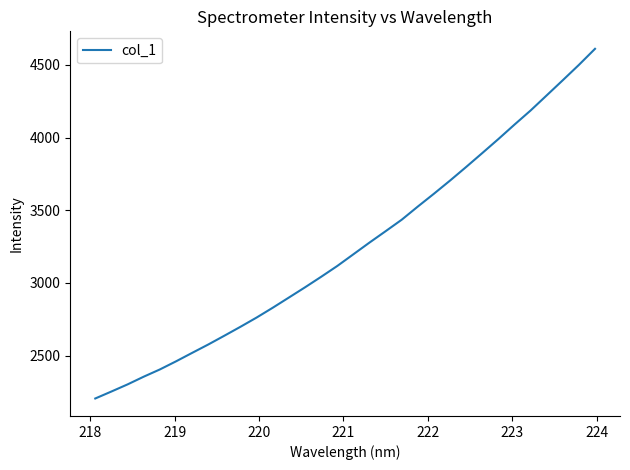

What is the minimum value shown in the chart?

2205.8